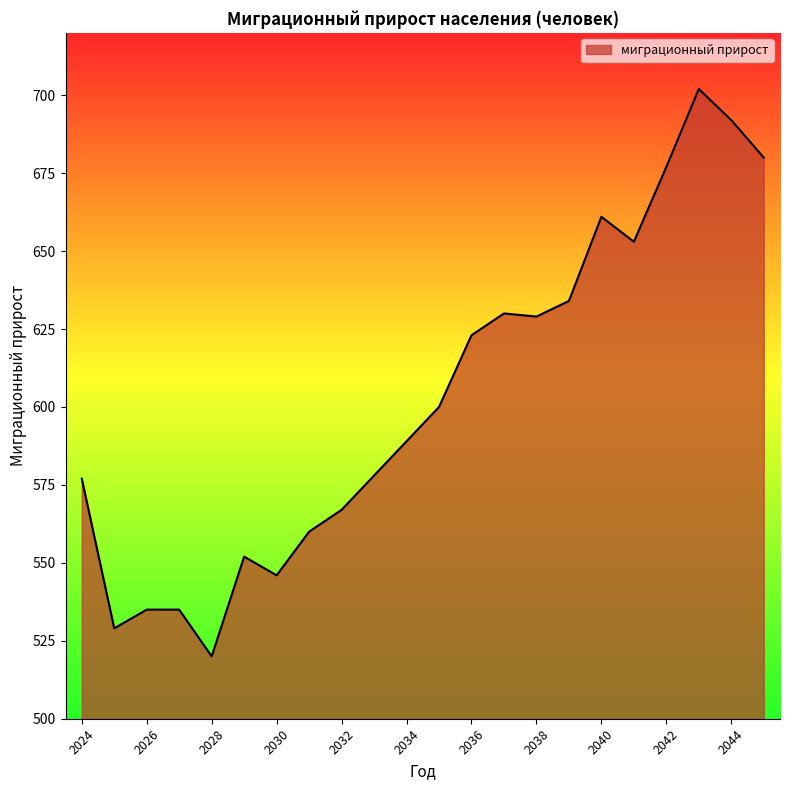

How many lines are shown in the chart?

1